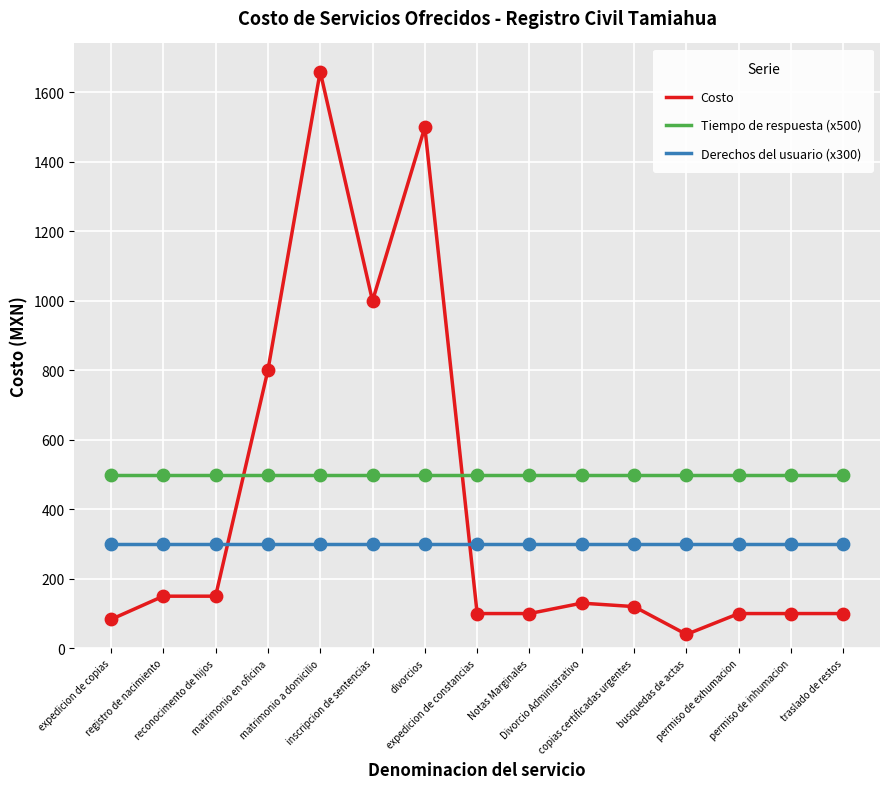

Which series has the widest spread of values?

Costo